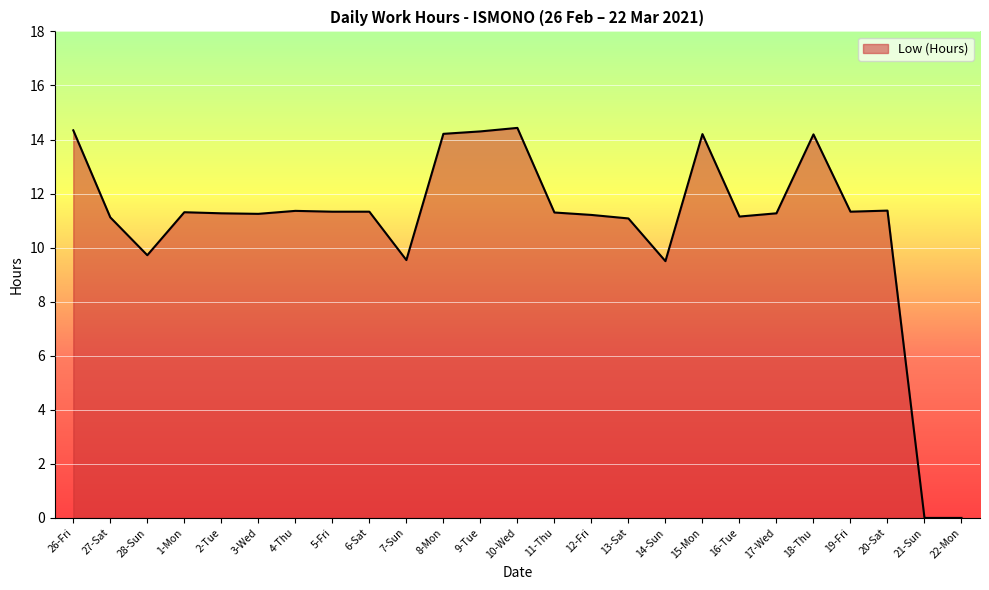

The chart shows a value of 9.5 at 7-Sun. True or false?

True